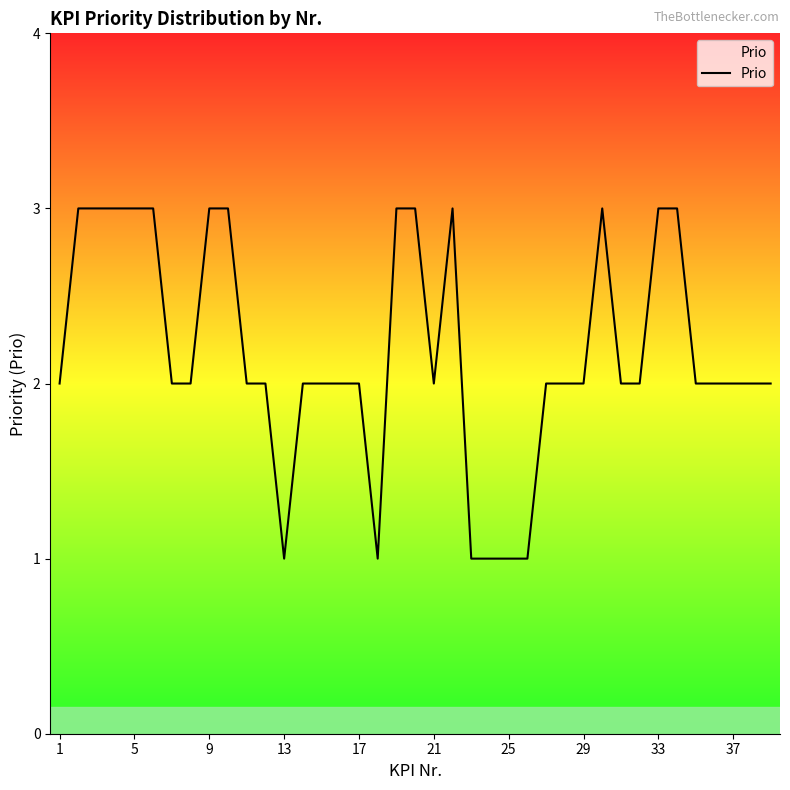

What is the average value?

2